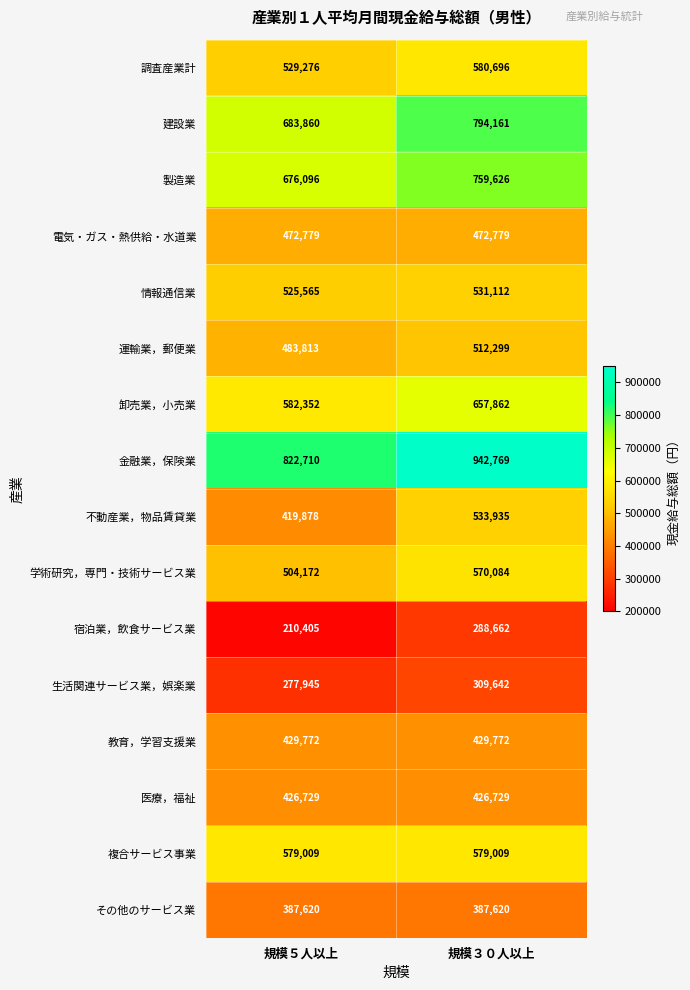

What is the sum of all 複合サービス事業 values?

1158018